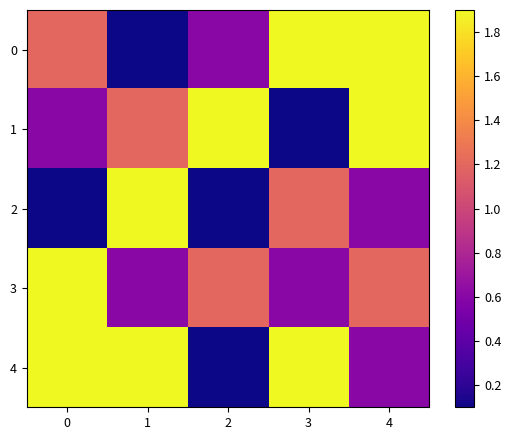

Reading right to left, what are all the values shown in this chart?

0: 4=1.9	3=1.9	2=0.6	1=0.1	0=1.2
1: 4=1.9	3=0.1	2=1.9	1=1.2	0=0.6
2: 4=0.6	3=1.2	2=0.1	1=1.9	0=0.1
3: 4=1.2	3=0.6	2=1.2	1=0.6	0=1.9
4: 4=0.6	3=1.9	2=0.1	1=1.9	0=1.9